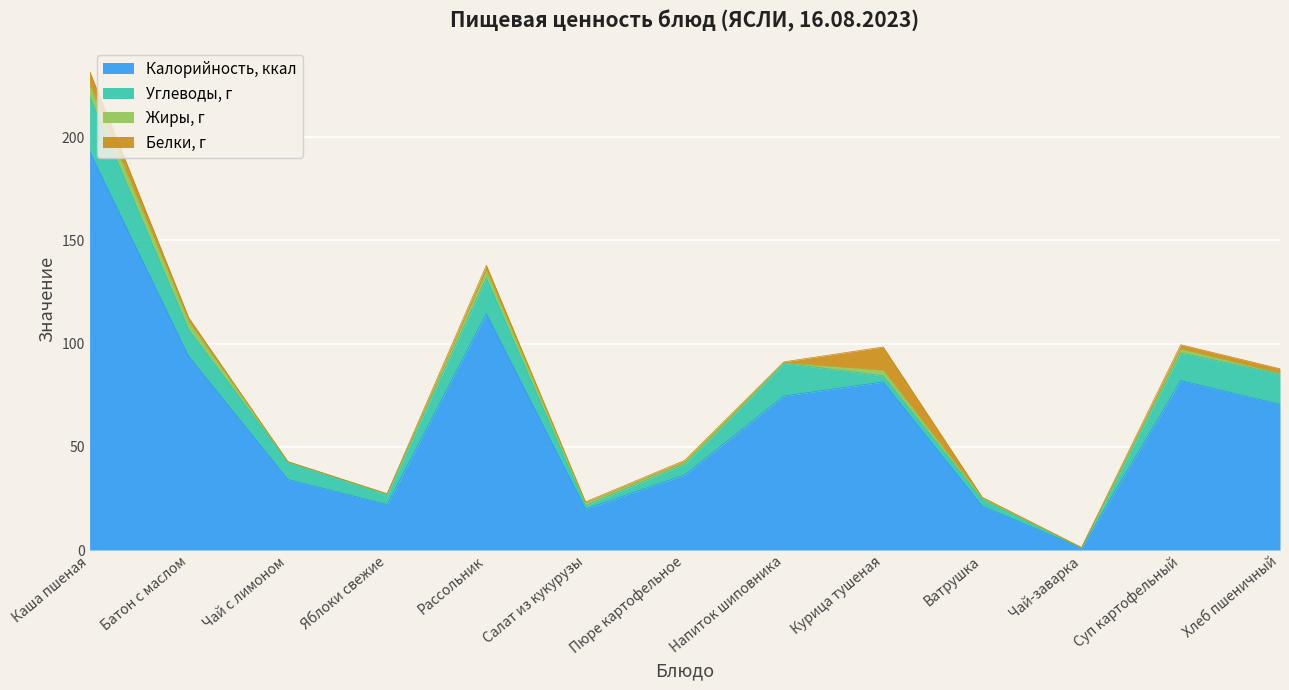

True or false: Жиры, г and Белки, г intersect in this chart.

True